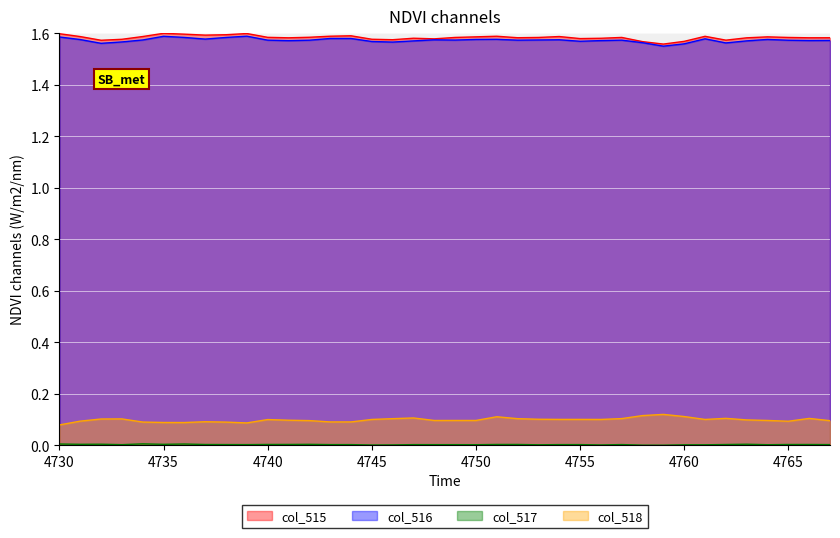

The value of col_515 at 4751 is 2.2. True or false?

False